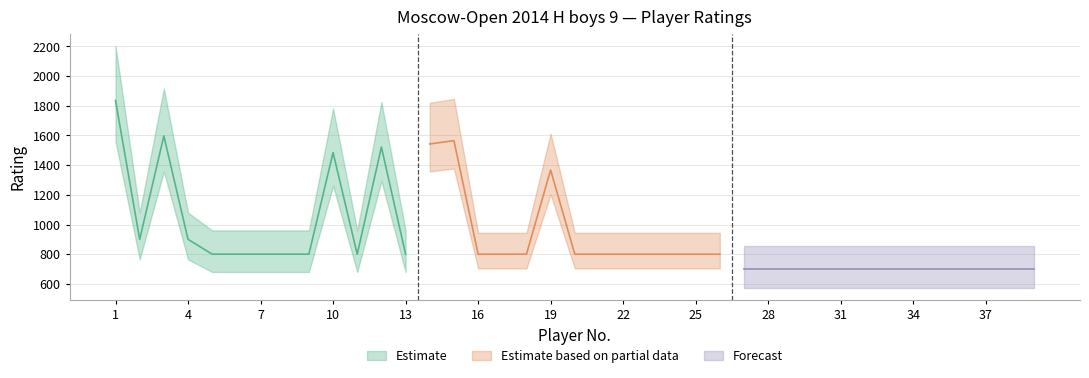

List the labels in order of value, smallest first.

27, 28, 29, 30, 31, 32, 33, 34, 35, 36, 37, 38, 39, 5, 6, 7, 8, 9, 11, 13, 16, 17, 18, 20, 21, 22, 23, 24, 25, 26, 2, 4, 19, 10, 12, 14, 15, 3, 1